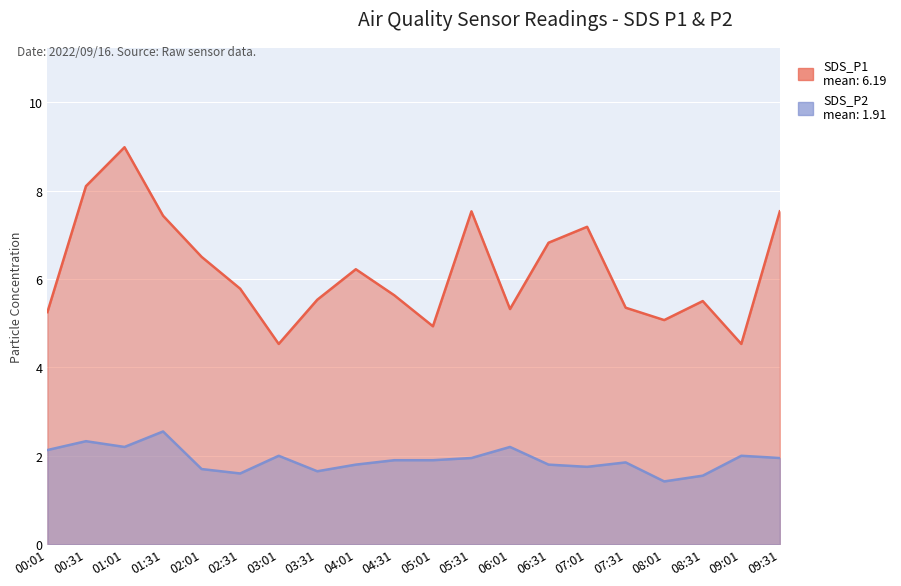

The SDS_P1 series shows 9.4 at 02:01. True or false?

False